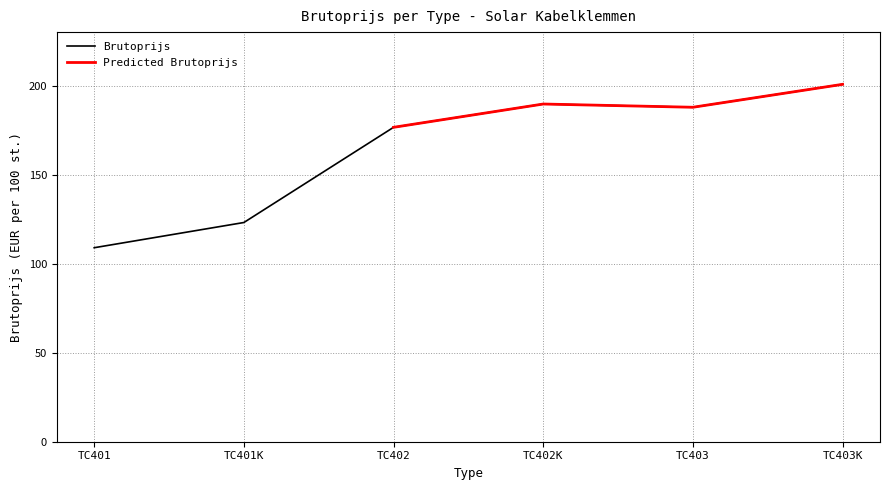

How many interior local valleys (lower than both neighbors) does the data have?

1